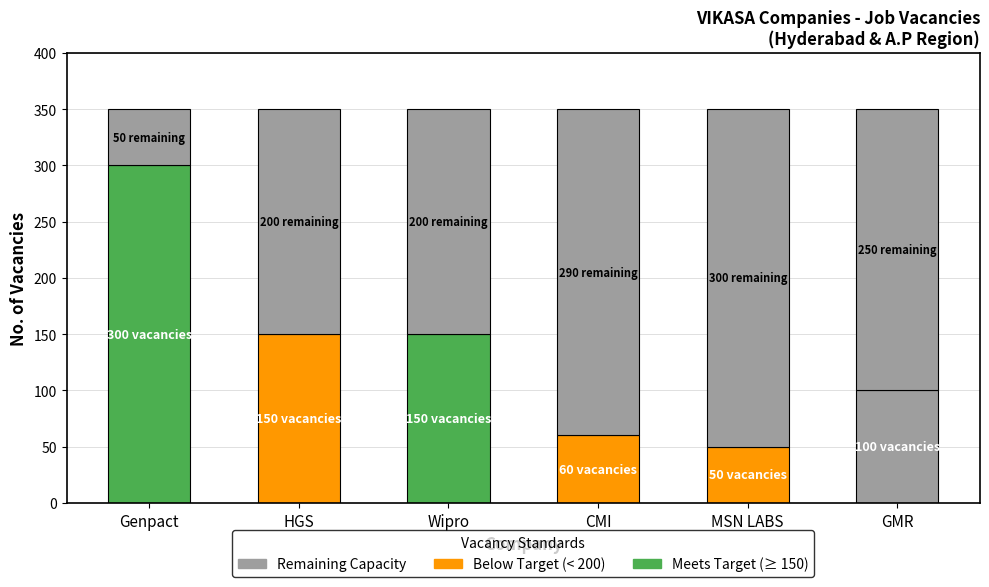

How many series are shown in this chart?

2